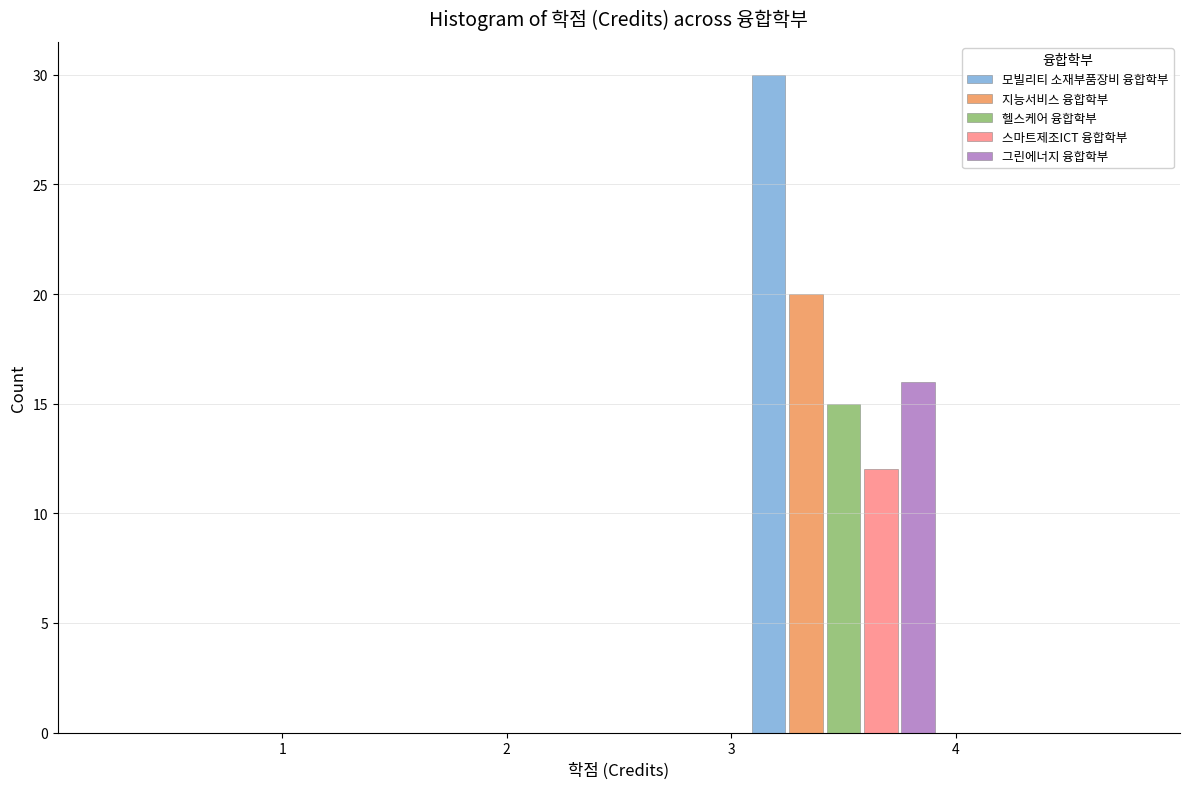

Reading left to right, transcribe this chart: for each range on the x-axis, give the height of each series' bar. The values are not printed on the chart, so give them approximately, as read against the axis.

0 to 1: 모빌리티 소재부품장비 융합학부=0	지능서비스 융합학부=0	헬스케어 융합학부=0	스마트제조ICT 융합학부=0	그린에너지 융합학부=0
1 to 2: 모빌리티 소재부품장비 융합학부=0	지능서비스 융합학부=0	헬스케어 융합학부=0	스마트제조ICT 융합학부=0	그린에너지 융합학부=0
2 to 3: 모빌리티 소재부품장비 융합학부=0	지능서비스 융합학부=0	헬스케어 융합학부=0	스마트제조ICT 융합학부=0	그린에너지 융합학부=0
3 to 4: 모빌리티 소재부품장비 융합학부=30	지능서비스 융합학부=20	헬스케어 융합학부=15	스마트제조ICT 융합학부=12	그린에너지 융합학부=16
4 to 5: 모빌리티 소재부품장비 융합학부=0	지능서비스 융합학부=0	헬스케어 융합학부=0	스마트제조ICT 융합학부=0	그린에너지 융합학부=0